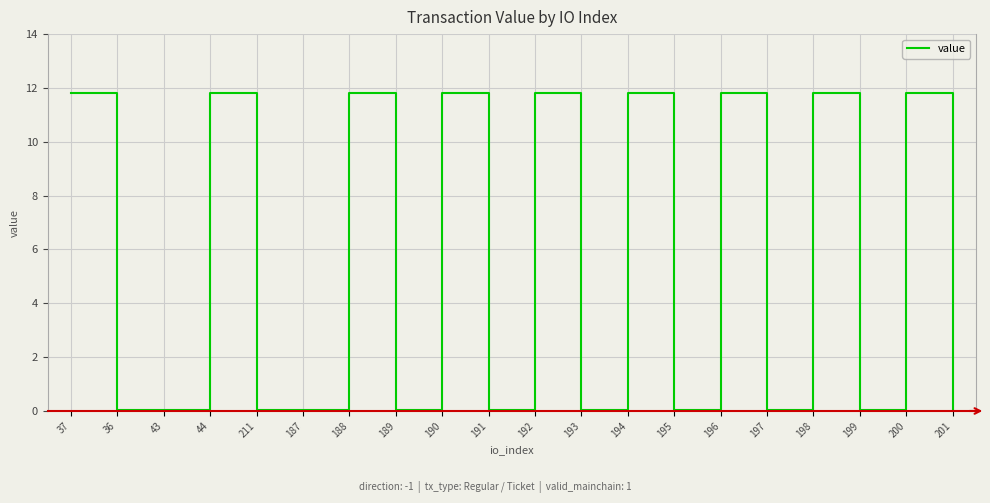

Read the value at 194.

11.8